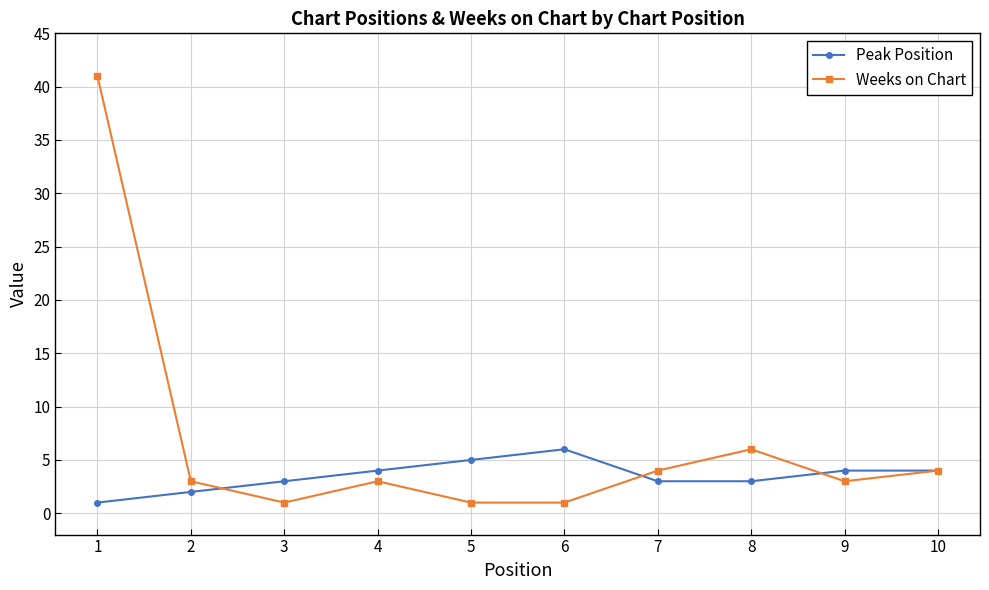

What is the sum of the Weeks on Chart values at 9 and 2?

6